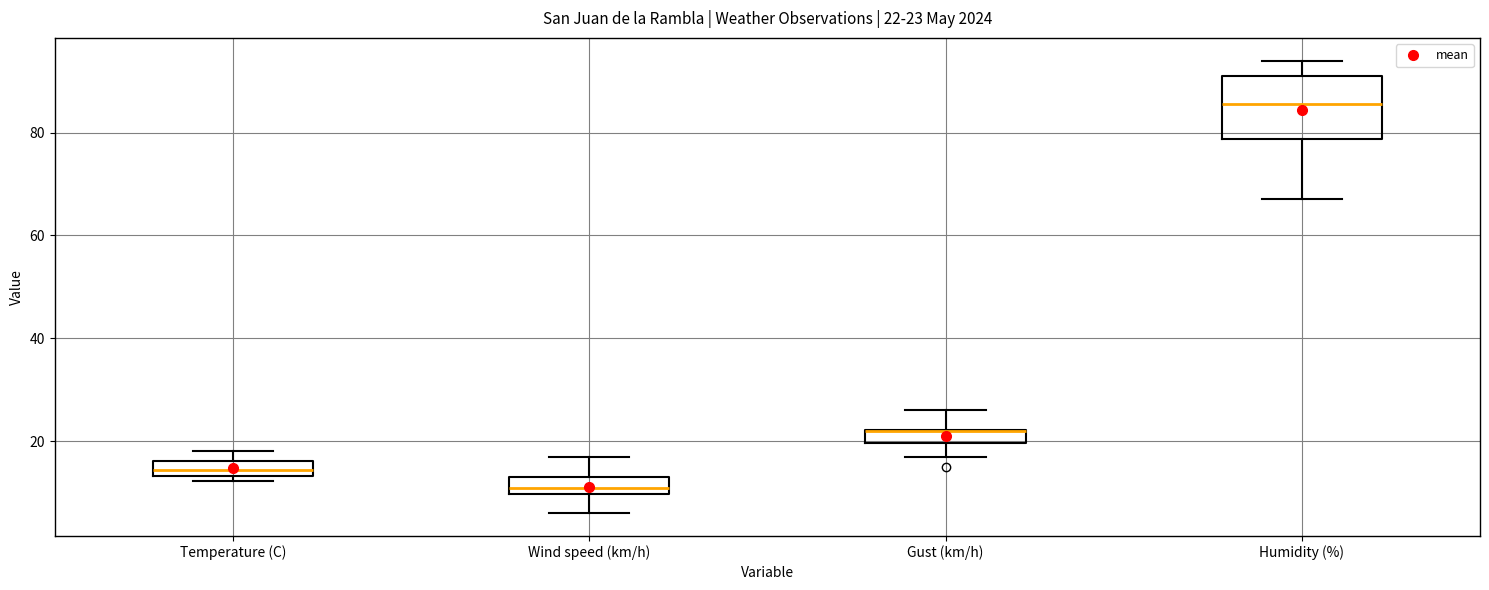

Comparing the boxes themselves (not the whiskers), which one is the tallest?

Humidity (%)